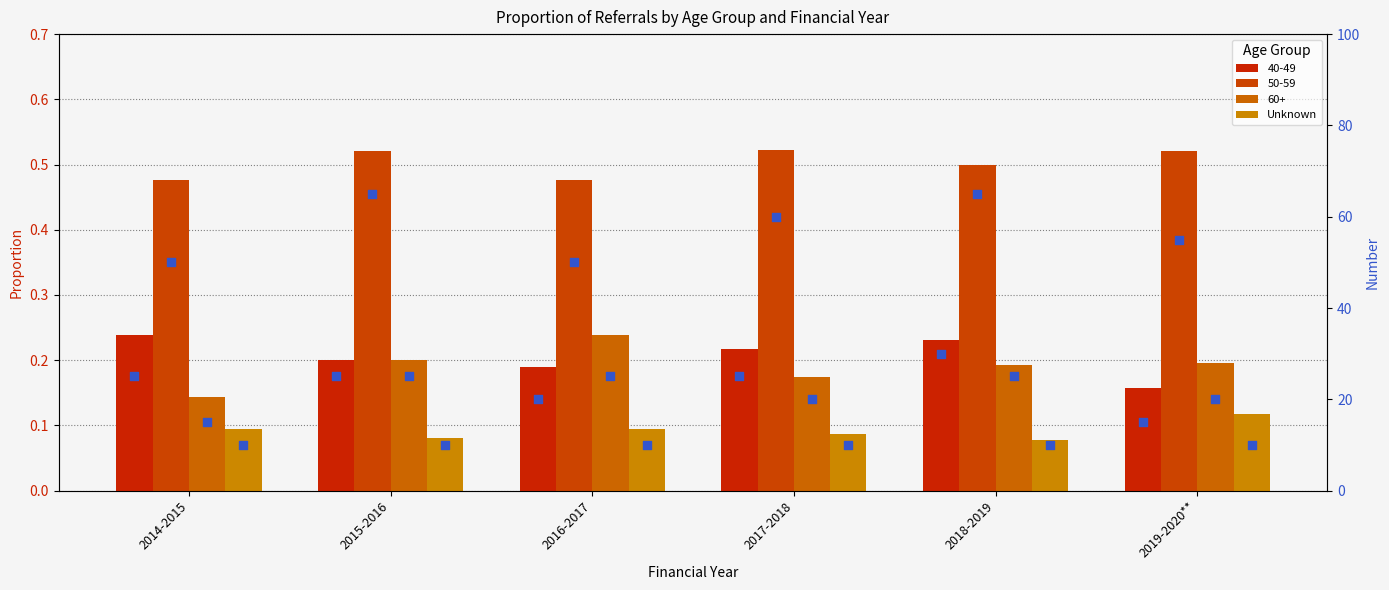

Which series has the largest total across all categories?

50-59 (N)